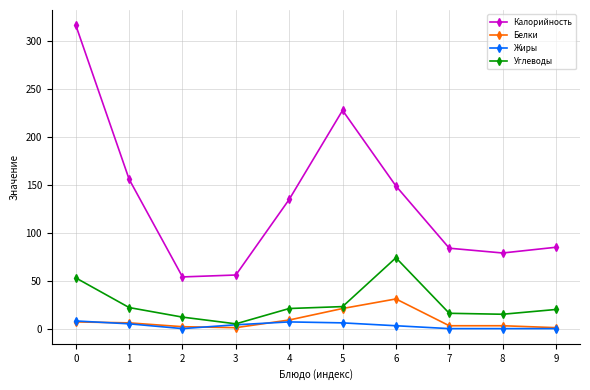

True or false: Белки and Калорийность intersect in this chart.

False